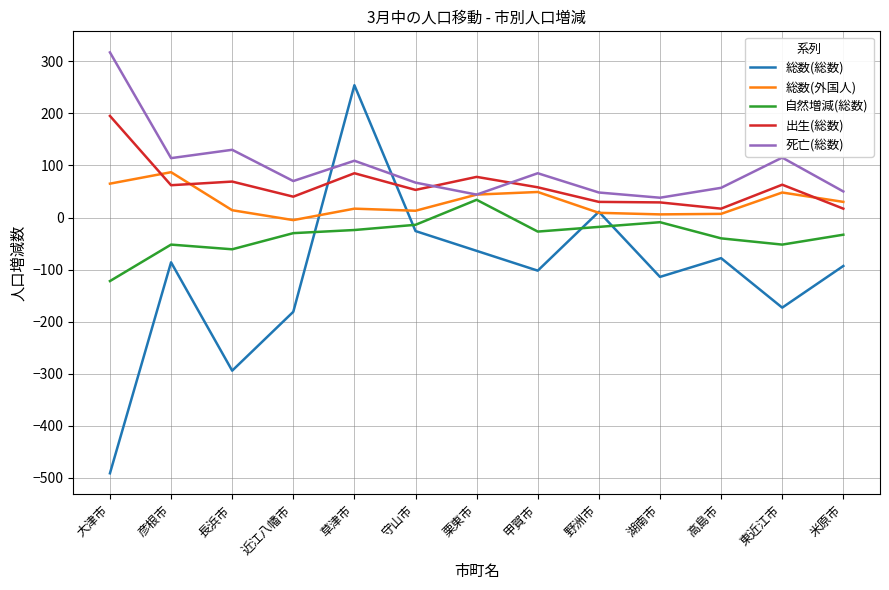

Is this an area chart (filled region under the line)?

No